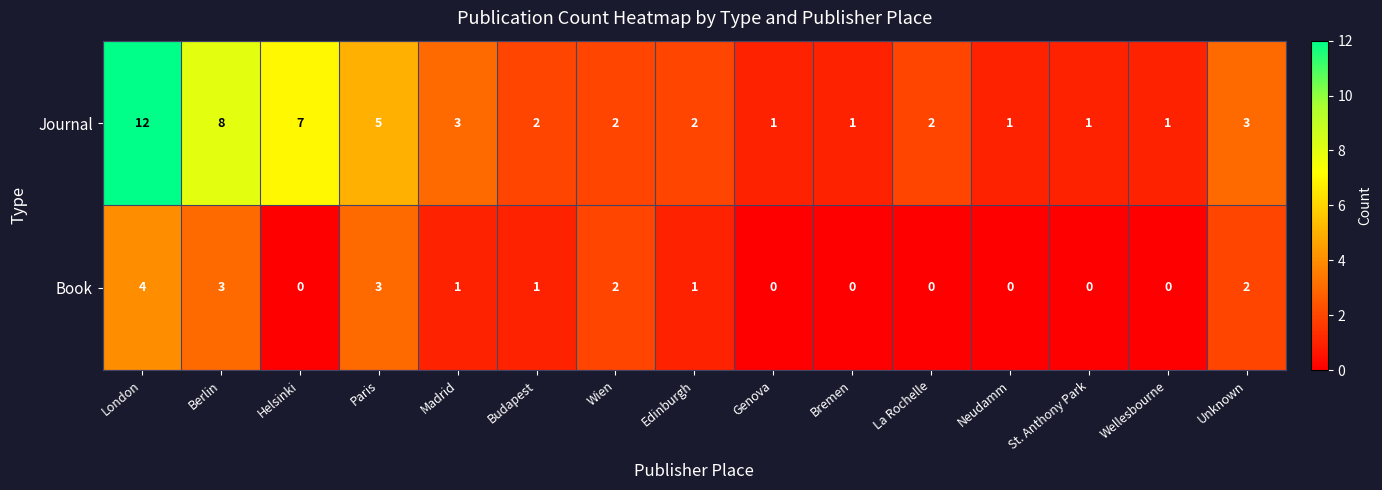

At which category is the sum across all series the highest?

London